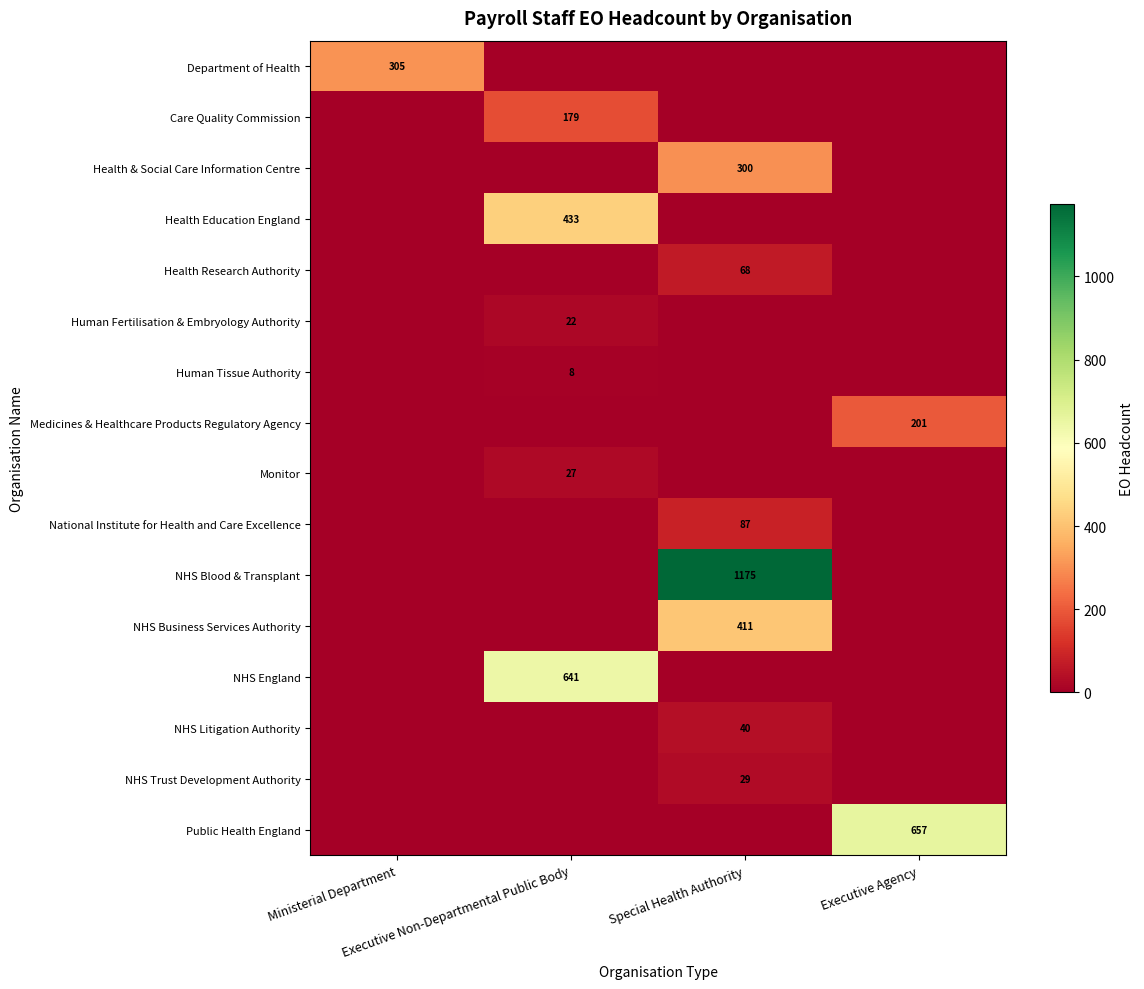

The value of Health Research Authority at Special Health Authority is 68. True or false?

True